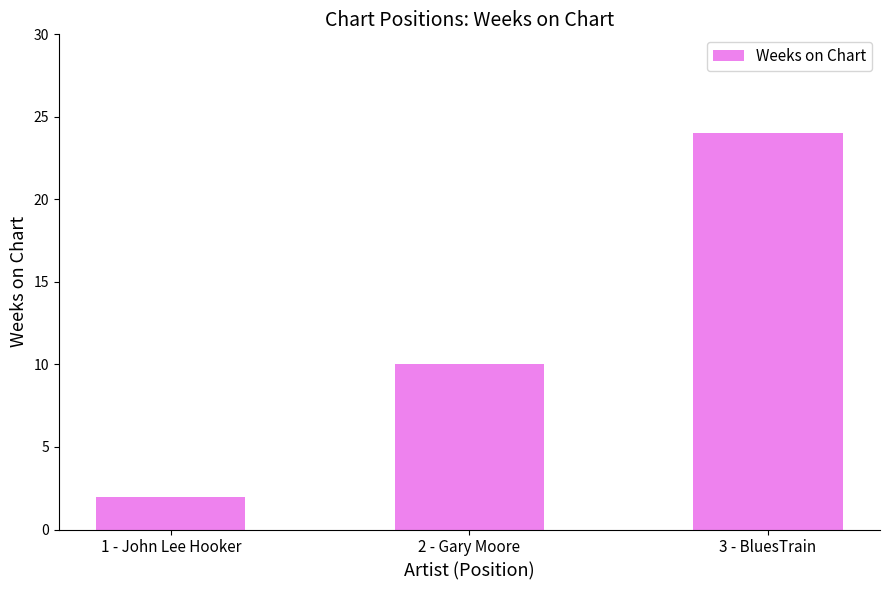

Rank the categories by value from highest to lowest.

3 - BluesTrain, 2 - Gary Moore, 1 - John Lee Hooker